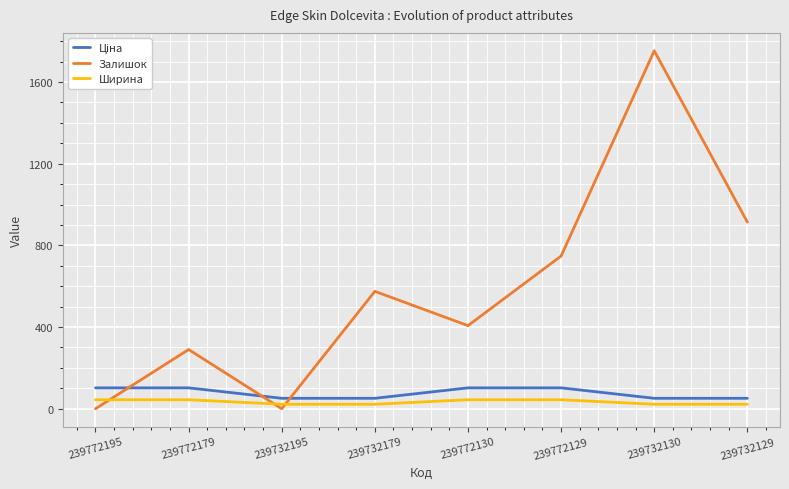

The Ширина series shows 22.0 at 239732179. True or false?

True